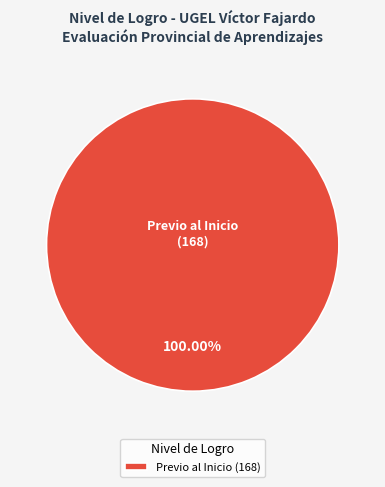

Does any single category account for the majority?

Yes